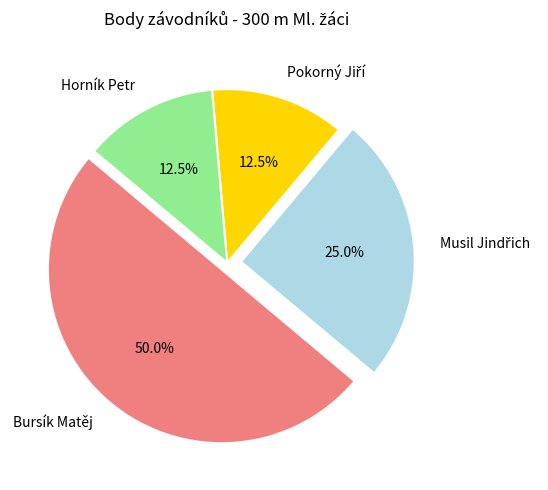

Between Bursík Matěj and Horník Petr, which is larger?

Bursík Matěj